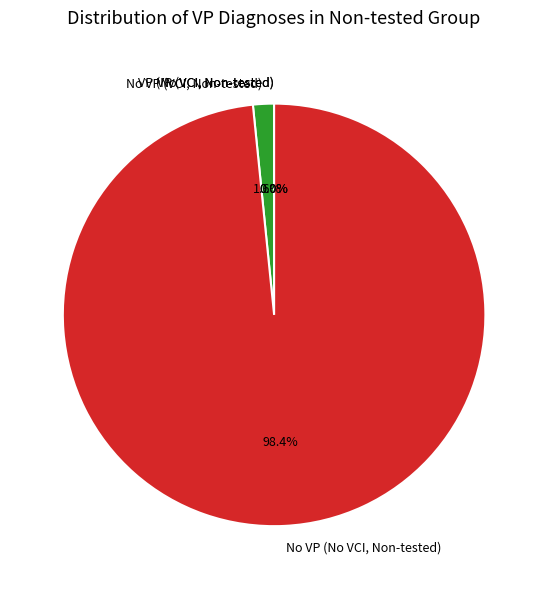

Is there a majority slice in this chart?

Yes